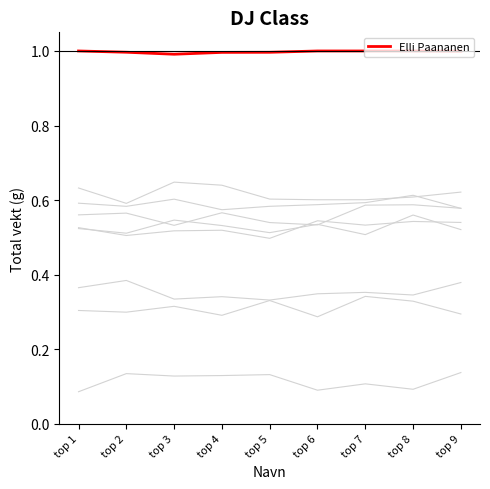

At which category does the chart reach its minimum across all series?

top 3